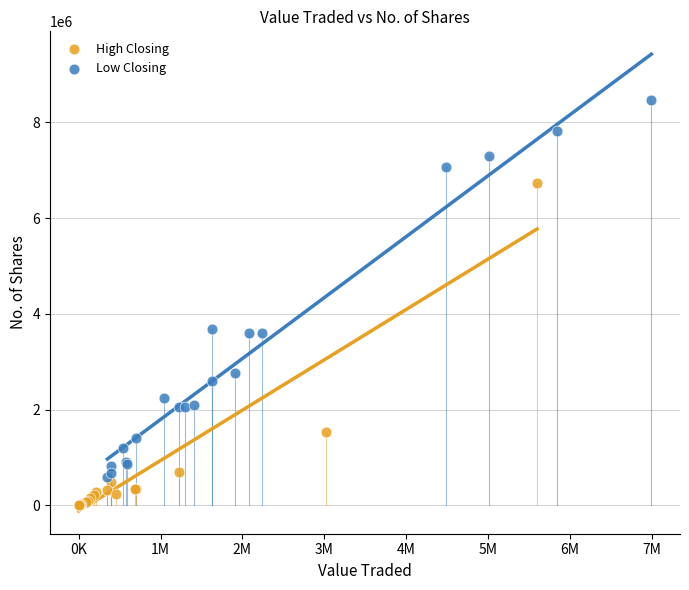

Which series has the largest Y range (max minus min)?

Low Closing